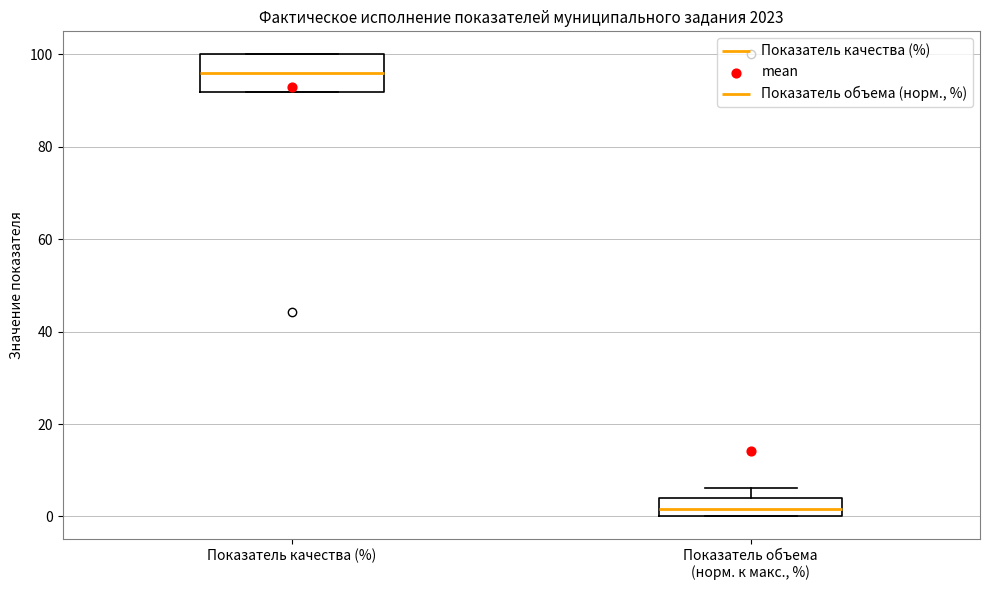

Where does the median line of the box for Показатель качества (%) sit on the y-axis? The values are not printed on the chart, so give them approximately, as read against the axis.

96